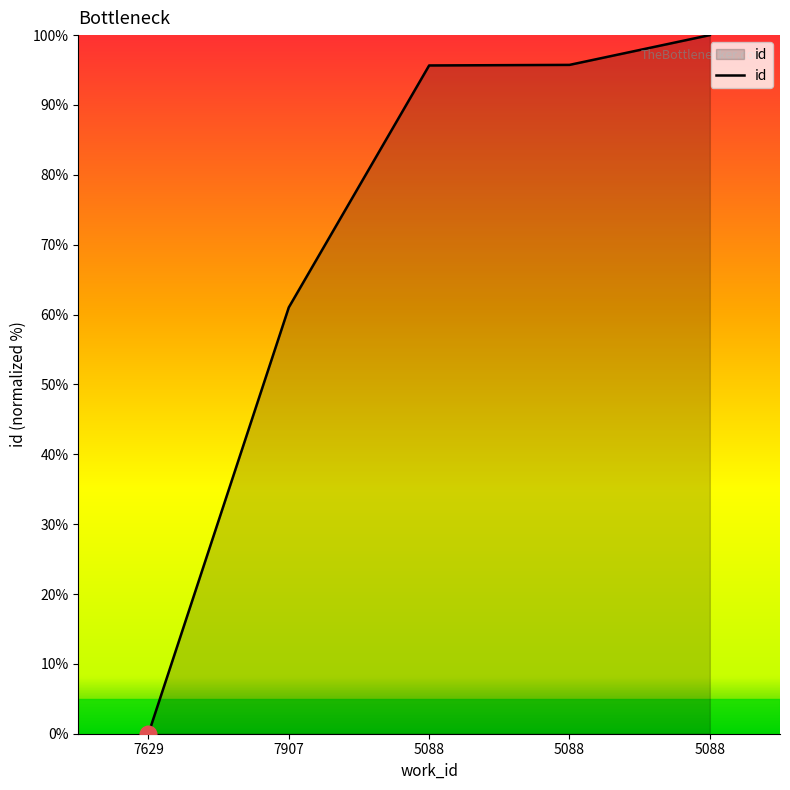

Which has a higher value, 7629 or 5088?

5088